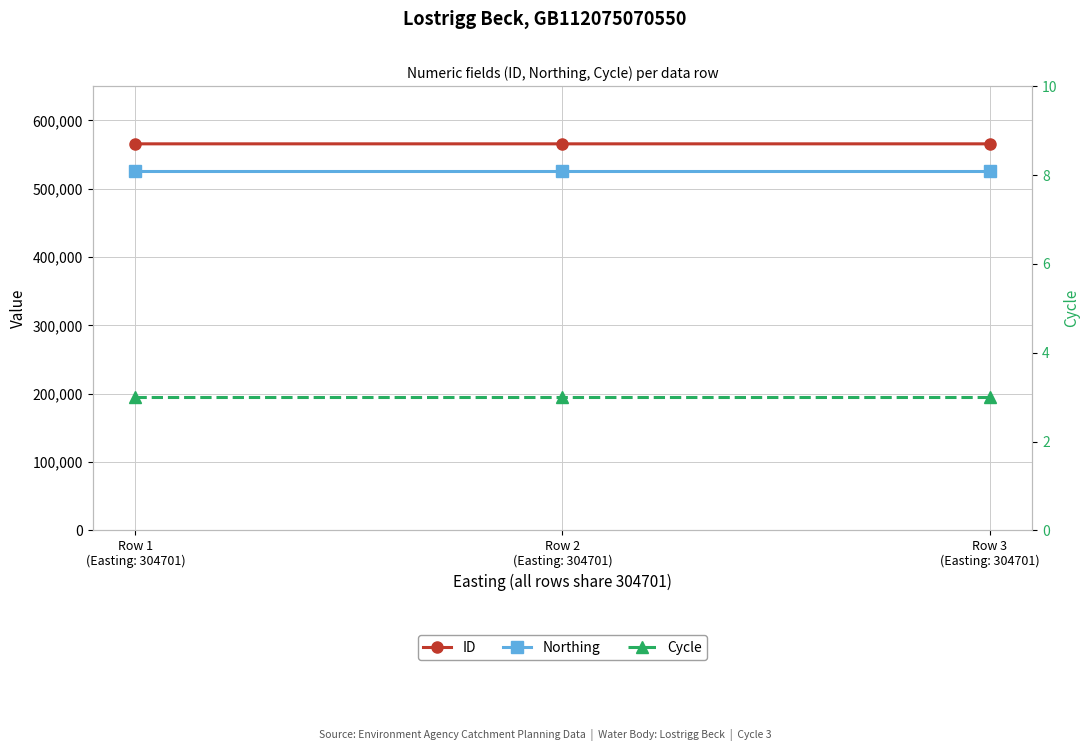

Is the value of Cycle at Row 2
(Easting: 304701) greater than the value of Northing at Row 3
(Easting: 304701)?

No